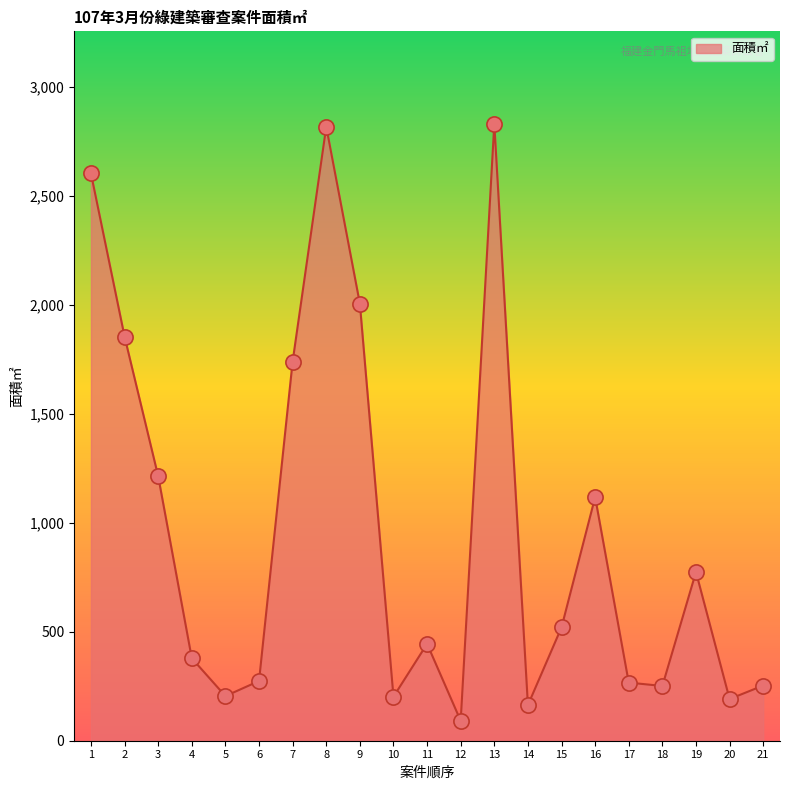

Between 9 and 3, which is larger?

9